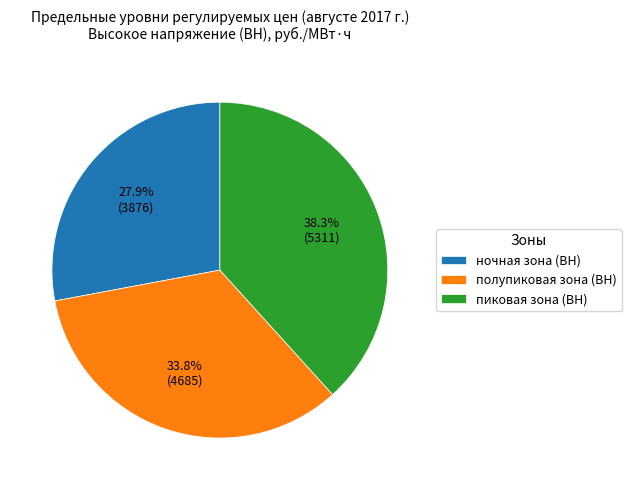

What is the total percentage of ночная зона (ВН) and пиковая зона (ВН)?

66.2%